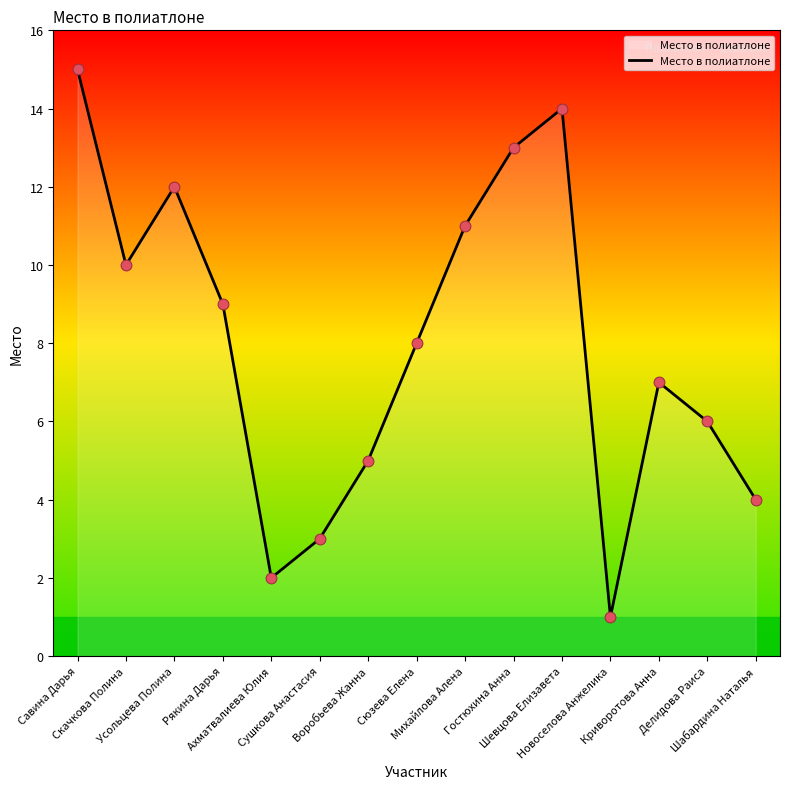

What is the change in value from Скачкова Полина to Шабардина Наталья?

-6